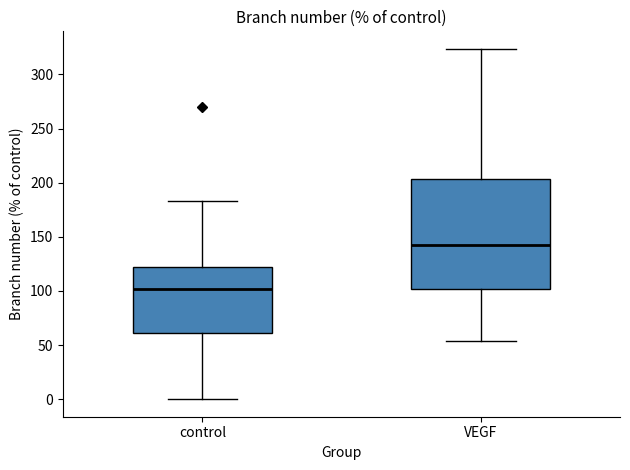

Reading left to right, transcribe this box plot: for each box, give where its median line is, the range the box spans, and where its two whiskers end, as read against the y-axis. The values are not printed on the chart, so give them approximately, as read against the axis.

control: median 100, box 60 to 120, whiskers 0 to 185
VEGF: median 140, box 100 to 205, whiskers 55 to 325